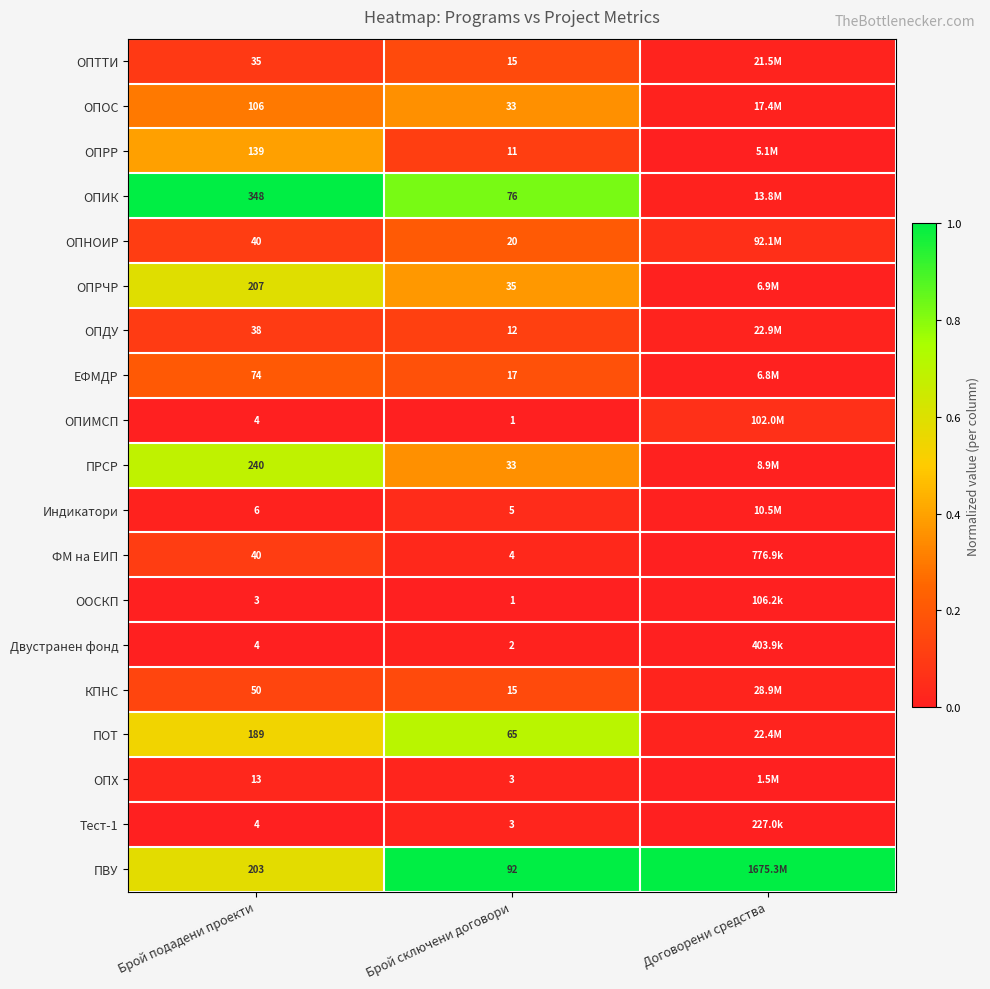

What is the spread (max minus min) of values at Договорени средства?

1.0